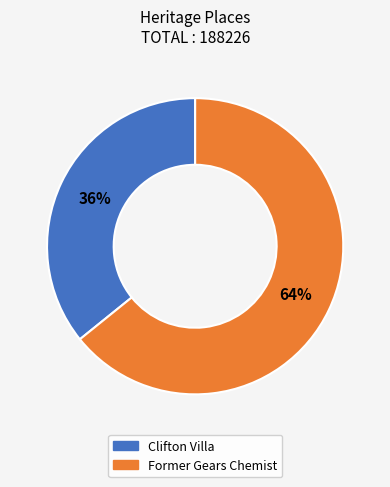

To the nearest percent, what is the difference between the Former Gears Chemist and Clifton Villa slice percentages?

28%